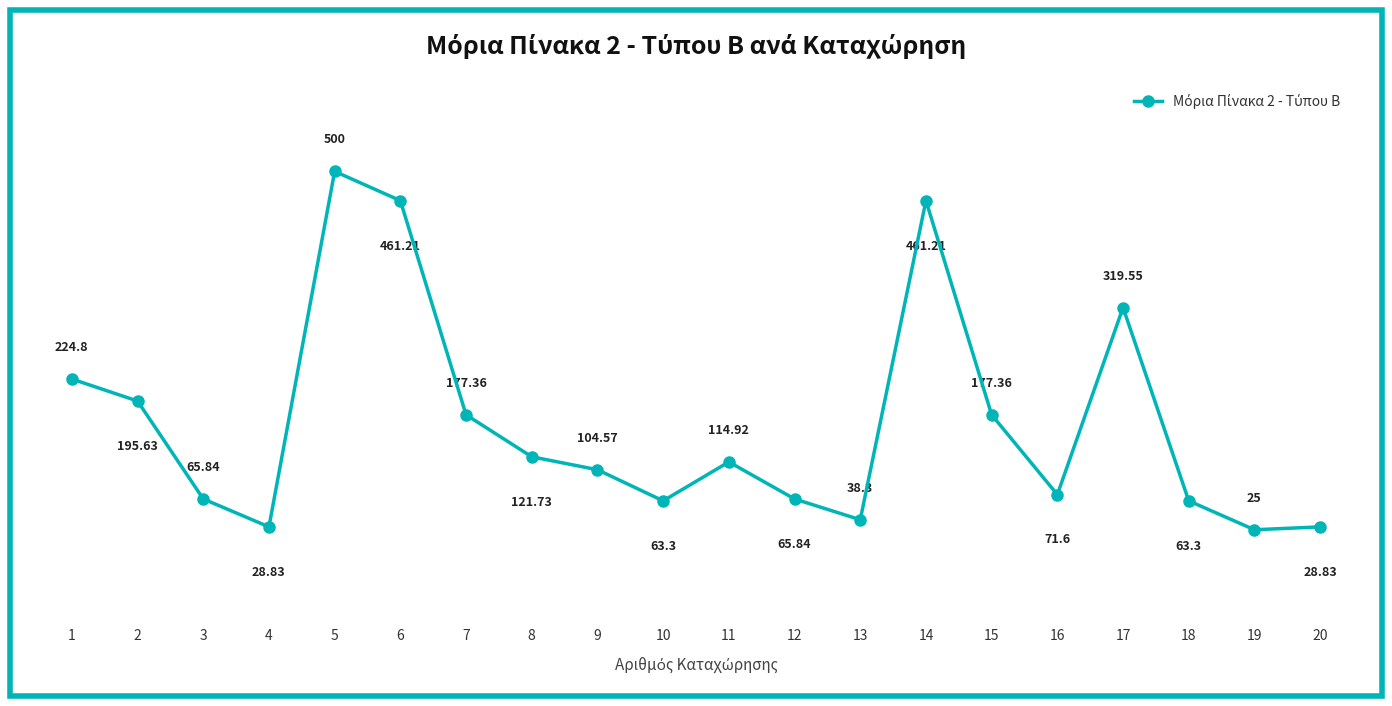

Does the chart display data point markers on the line(s)?

Yes